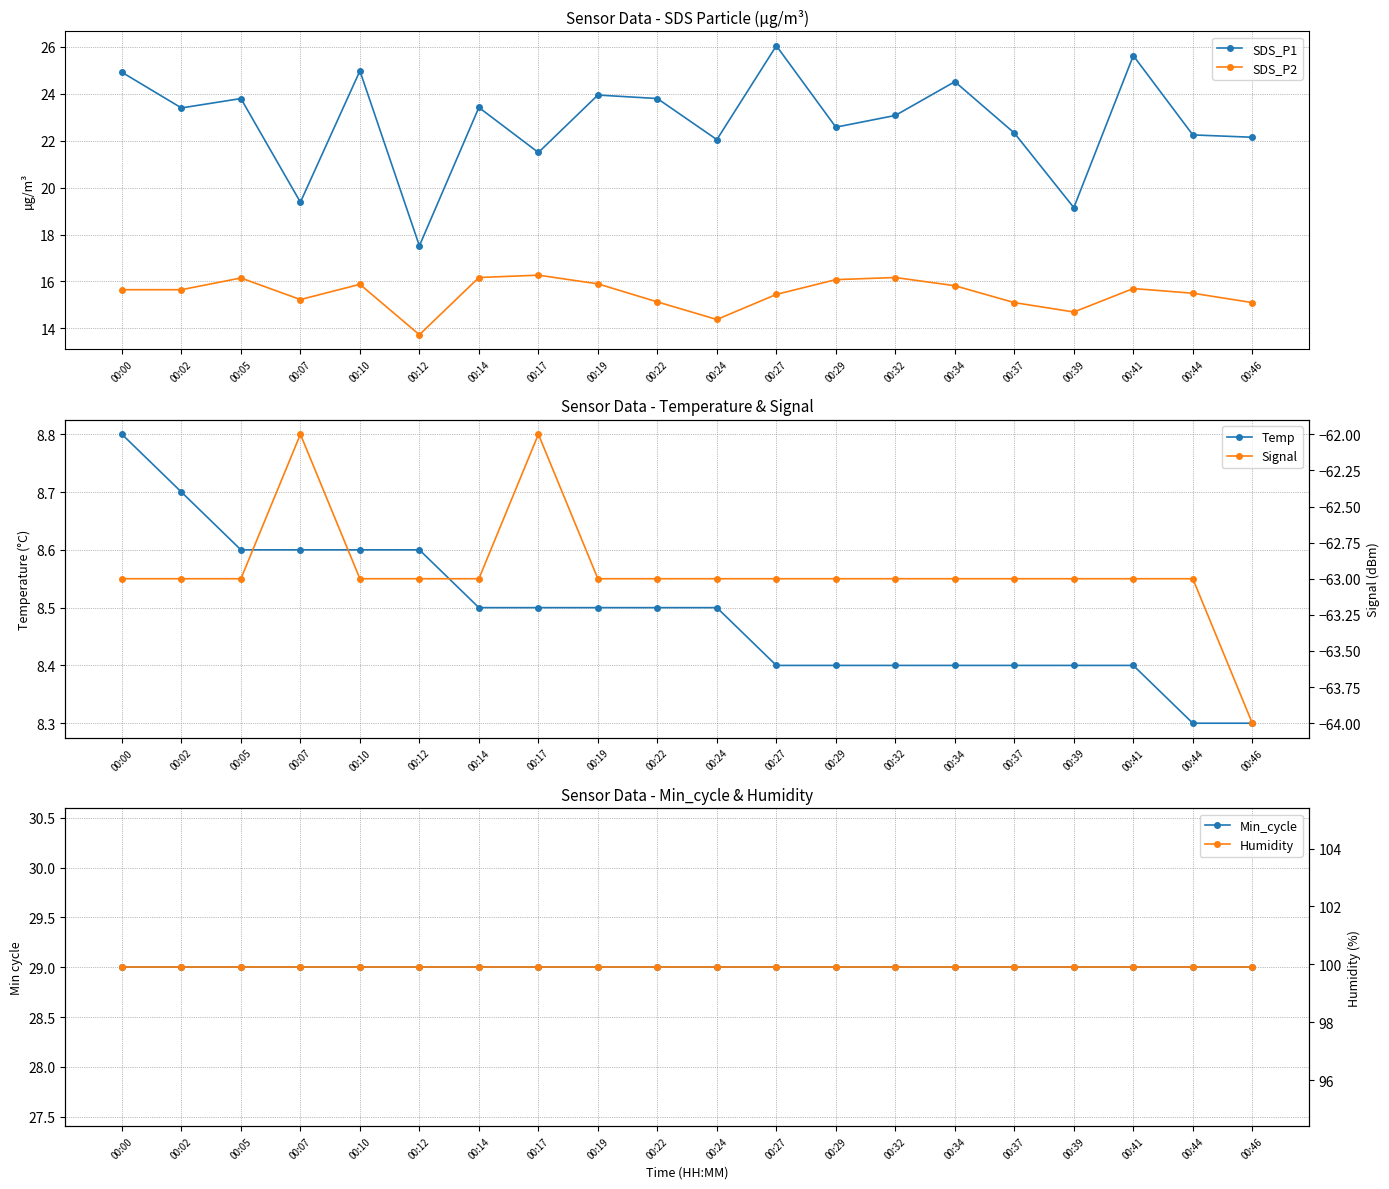

At which category is the sum across all series the highest?

00:27